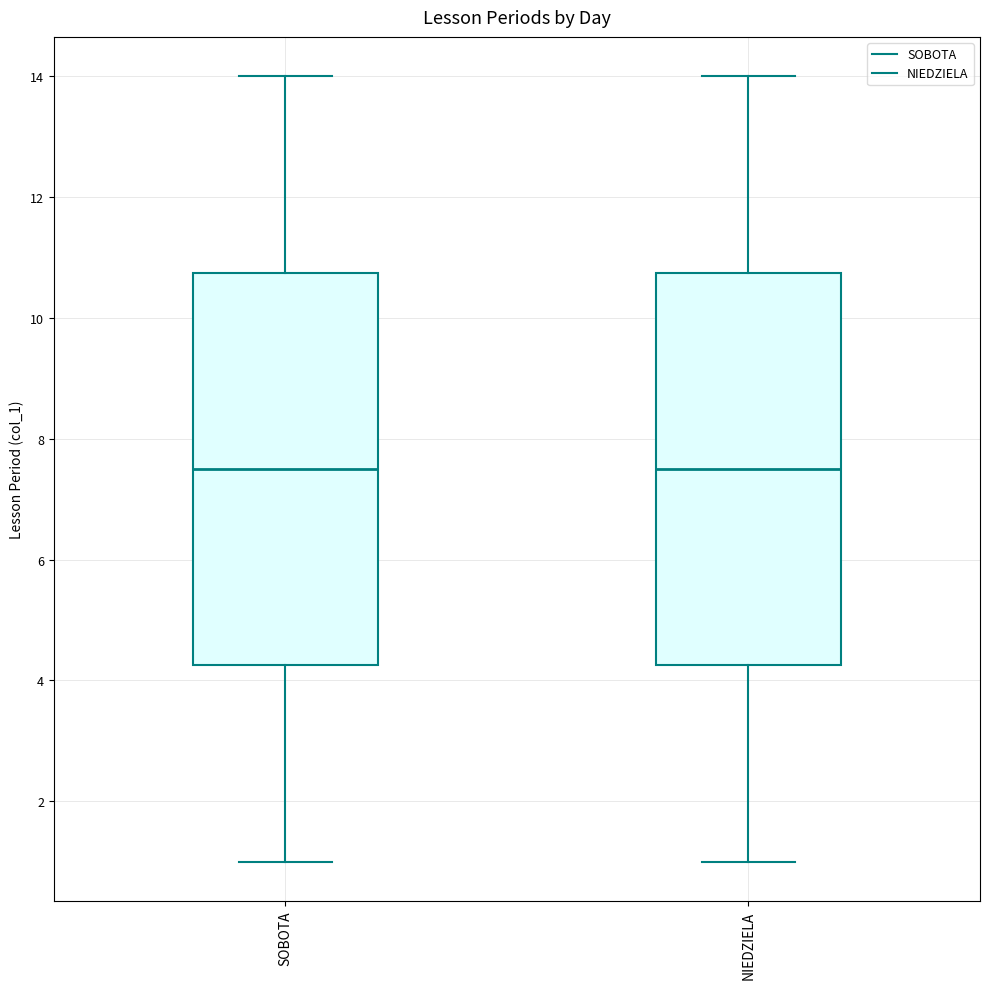

Reading left to right, transcribe this box plot: for each box, give where its median line is, the range the box spans, and where its two whiskers end, as read against the y-axis. The values are not printed on the chart, so give them approximately, as read against the axis.

SOBOTA: median 7.6, box 4.2 to 10.8, whiskers 1.0 to 14.0
NIEDZIELA: median 7.6, box 4.2 to 10.8, whiskers 1.0 to 14.0